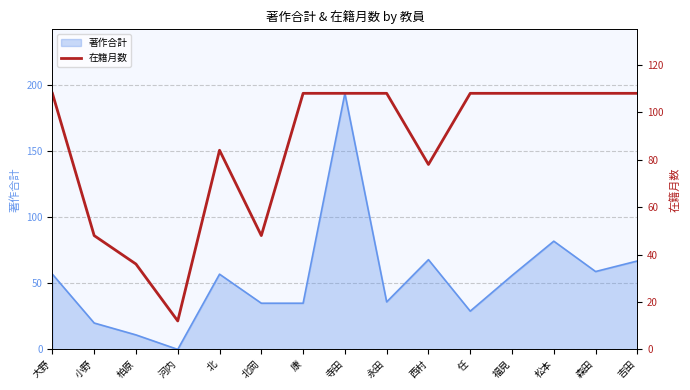

At which label is 著作合計 closest to 97?

松本